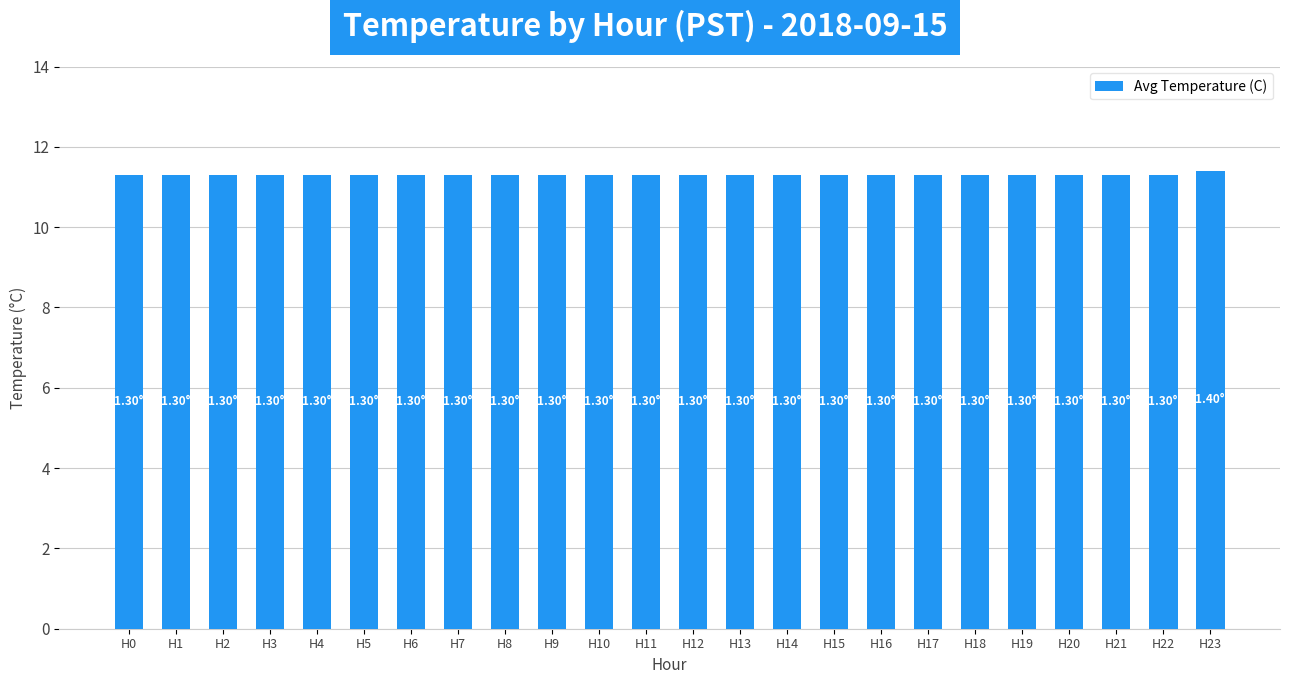

Does the chart contain stacked bars?

No